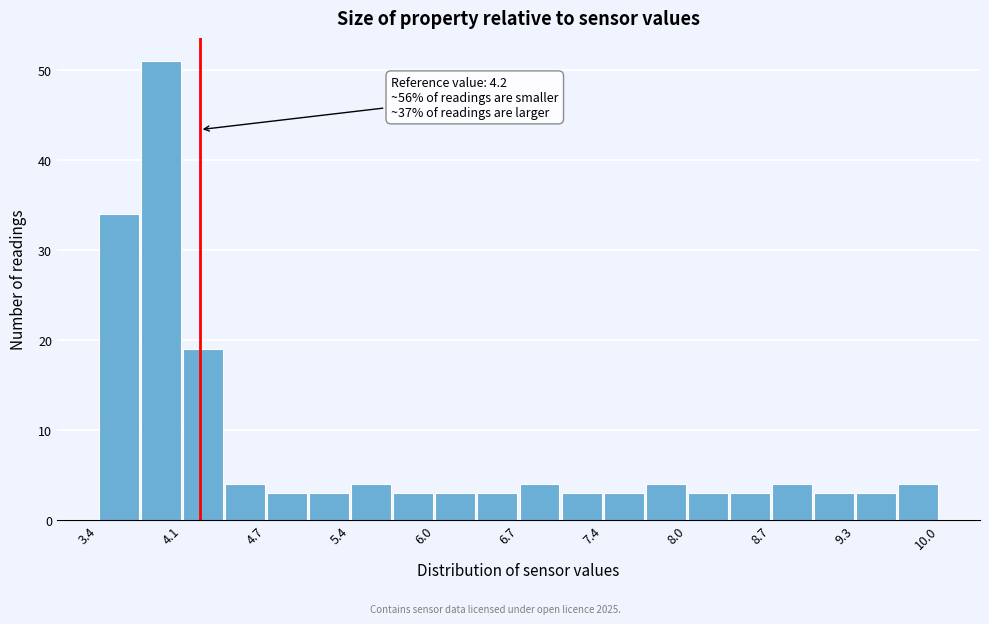

Read against the x-axis, roughly where is the centre of the tallest bar?

3.9